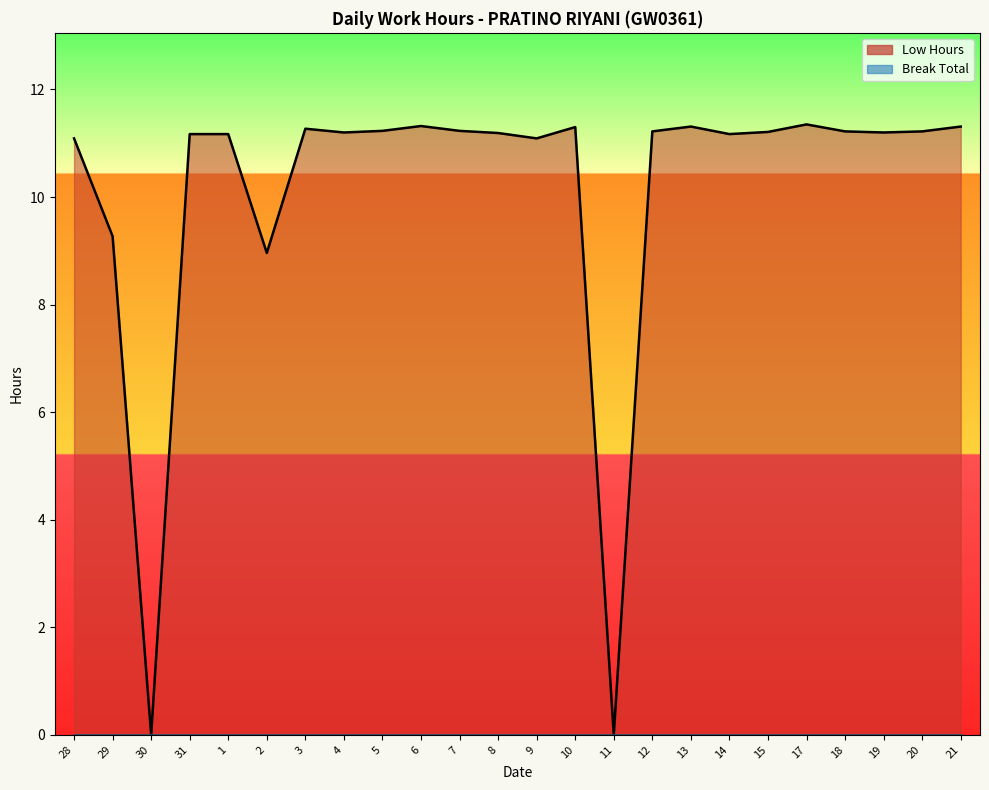

The value at 20 is 11.2. True or false?

True